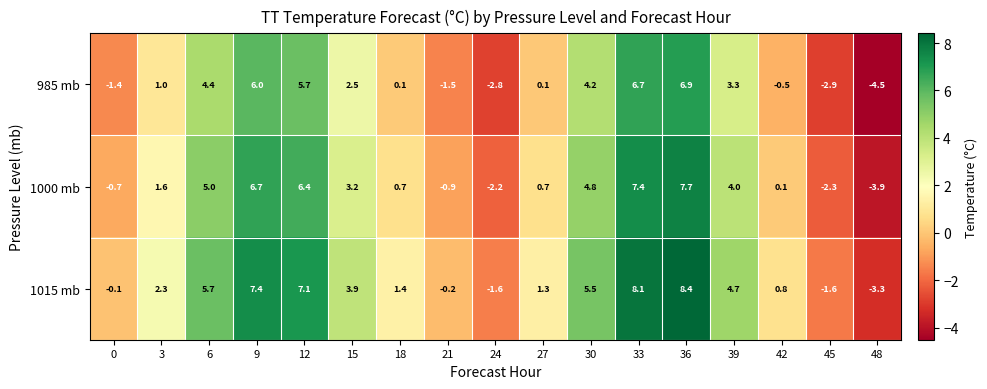

Where does the 1015 mb series first go above 2?

3